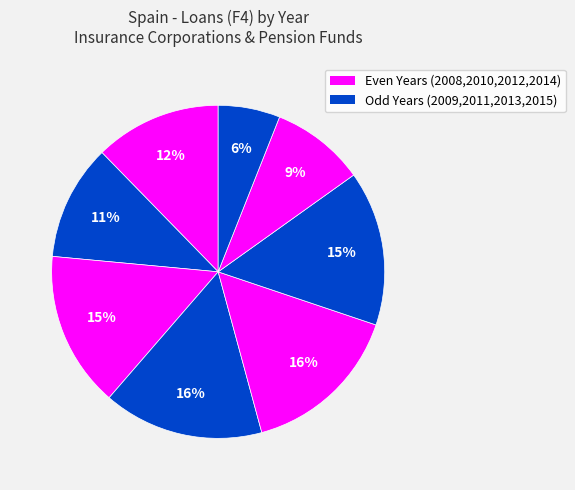

Count the number of slices in the pie.

8